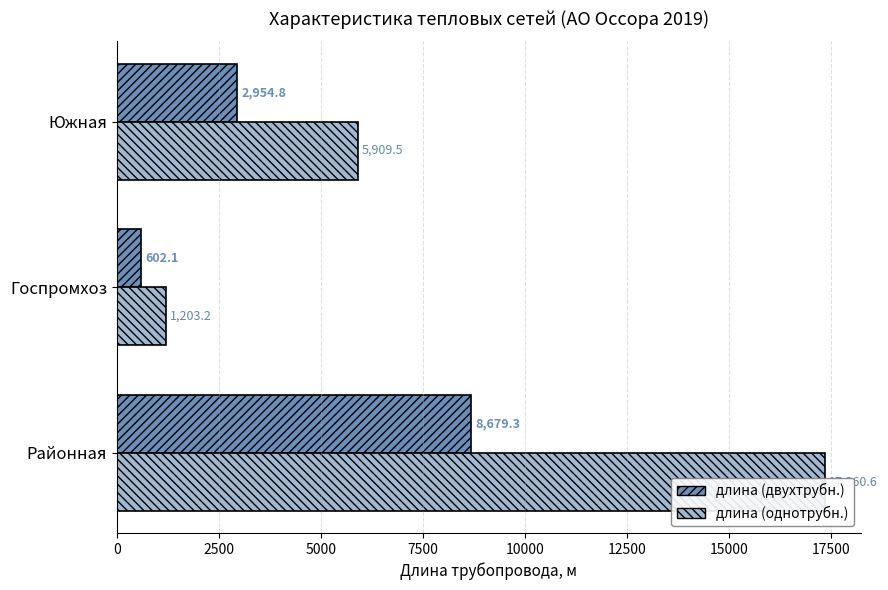

Which series changed the most between Районная and Южная?

длина (однотрубн.)